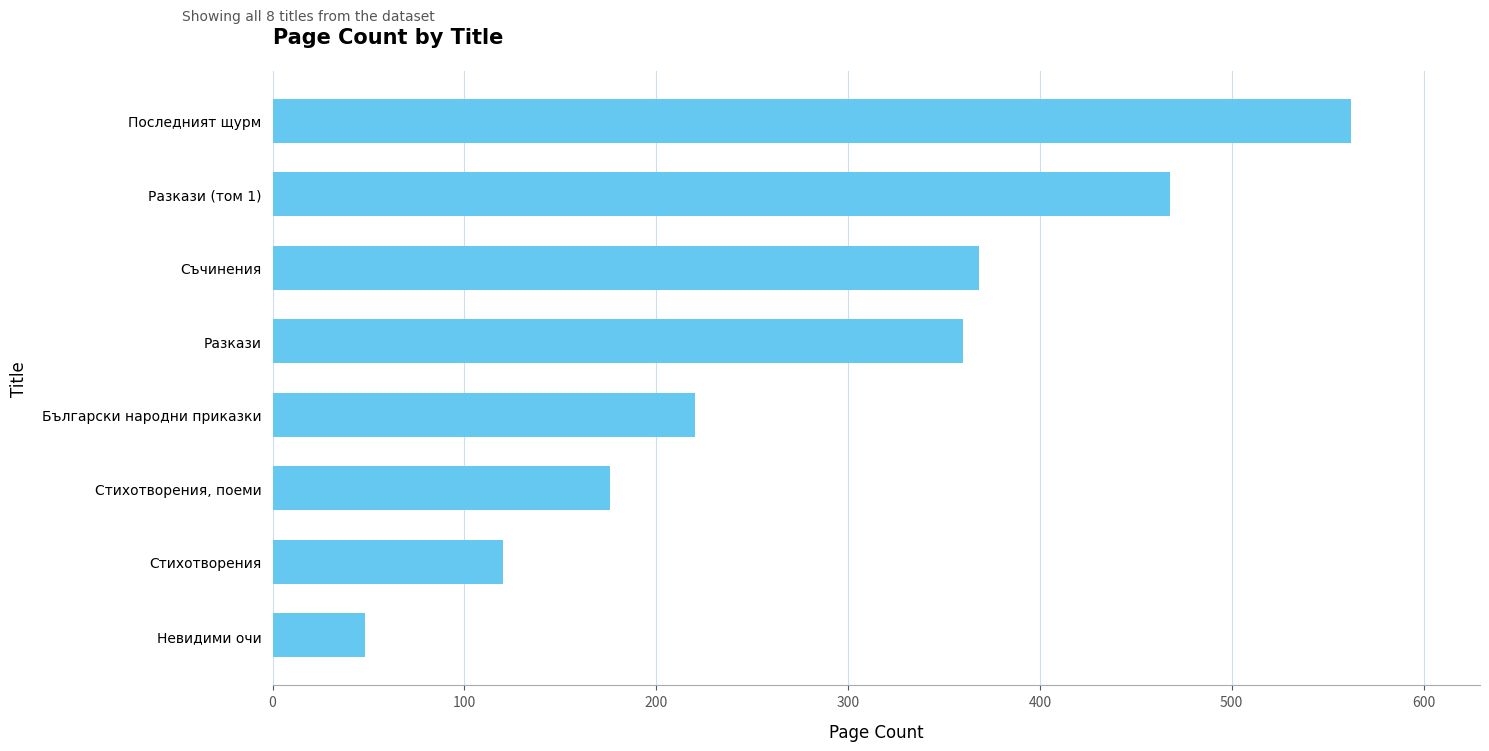

At which label is the value closest to 305?

Разкази